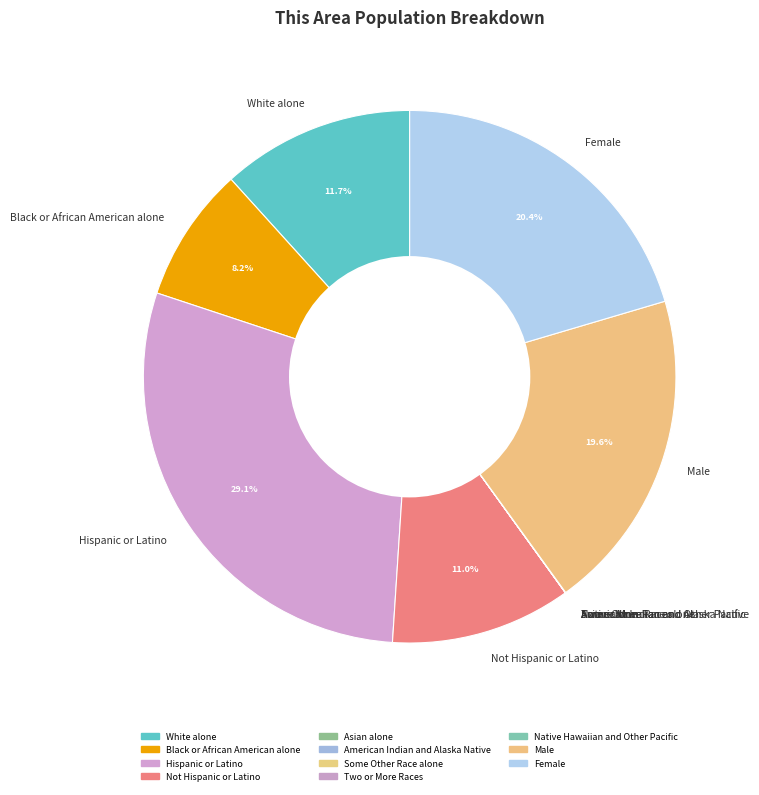

What percentage is NOT represented by Male?

80.4%